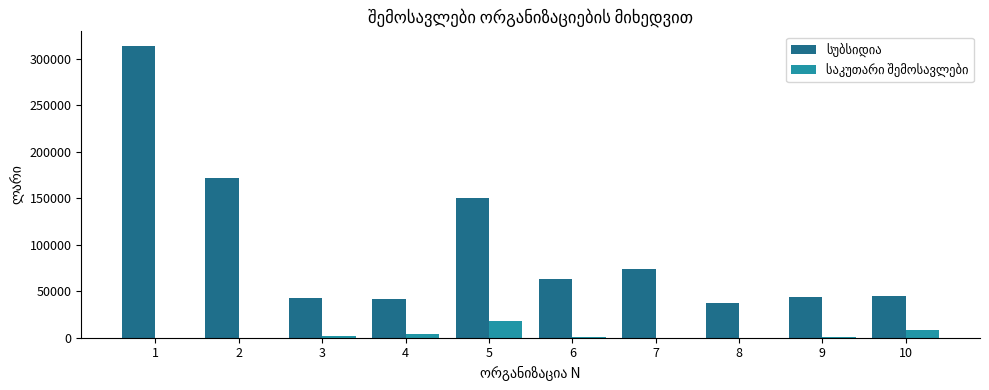

Reading left to right, list all the values displayed in this chart.

სუბსიდია: 314000	172000	42400	42000	150500	63000	73700	36900	43400	45400
საკუთარი შემოსავლები: 0	0	1920	4000	17590	1000	0	0	1050	8340